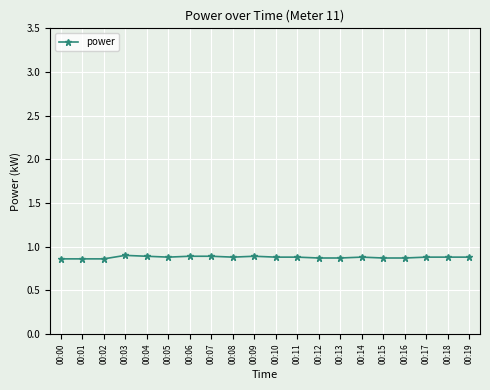

What is the sum of the values at 00:12 and 00:19?

1.8